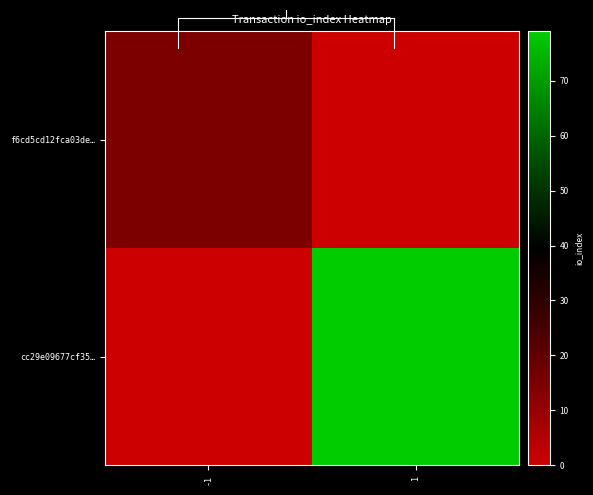

What is the difference between the f6cd5cd12fca03de… values at 1 and -1?

15